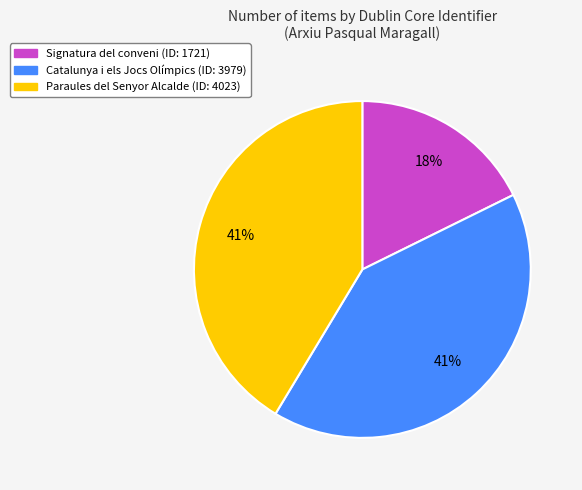

Count the number of slices in the pie.

3